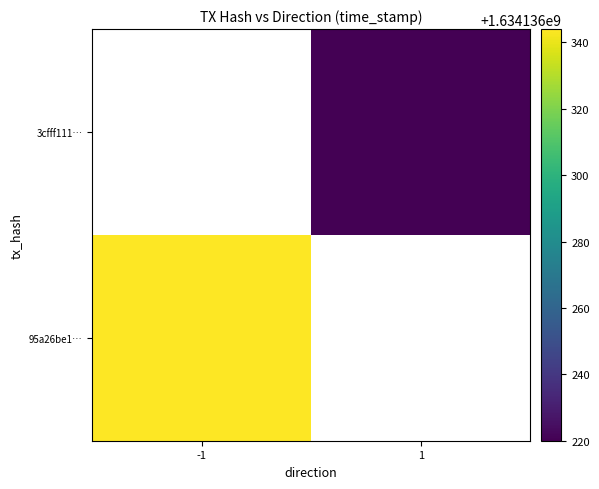

Reading left to right, list all the values displayed in this chart.

95a26be18e710d66deee0aa836b14190e849d98: direction=-1	time_stamp=1634136344
3cfff111c5b0255db4ab4bd1782c3ae1615afaa: direction=1	time_stamp=1634136220